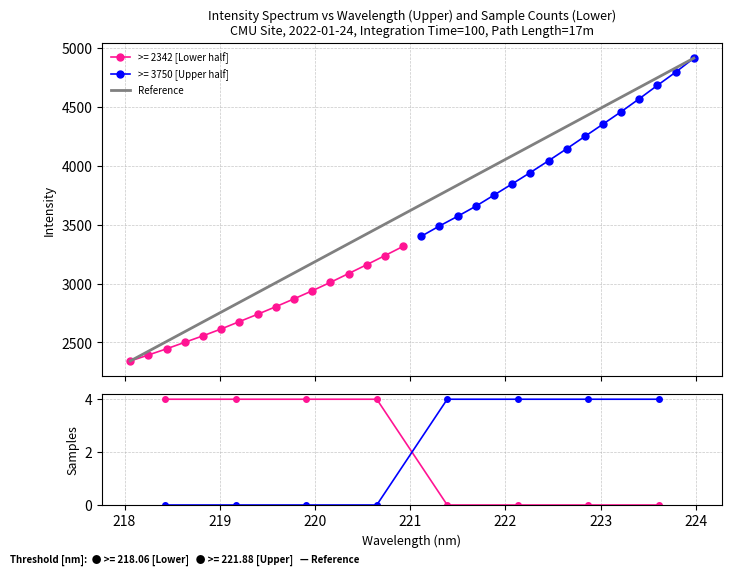

True or false: >= 2342 [Lower half] has more than 2 points higher than both neighbors.

False